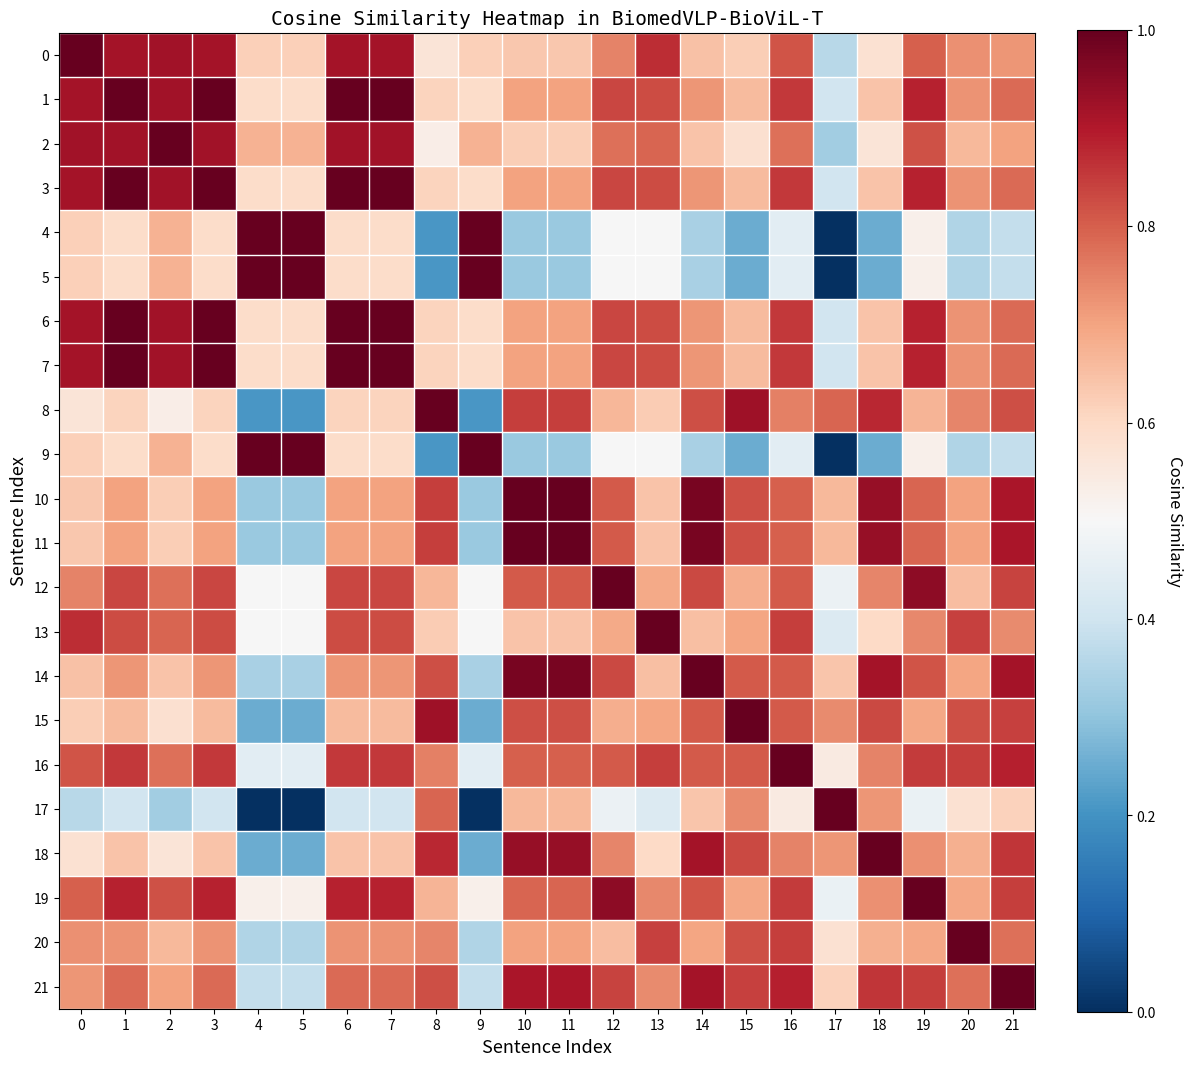

List the series in order of their peak value, highest first.

0, 1, 2, 3, 4, 5, 6, 7, 8, 9, 10, 11, 12, 13, 14, 15, 16, 17, 18, 19, 20, 21